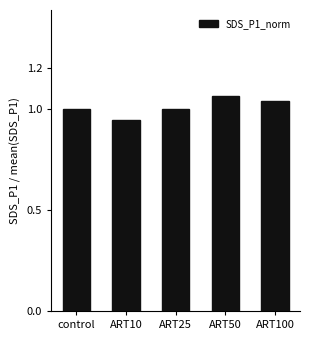

How many bars are there in total?

5